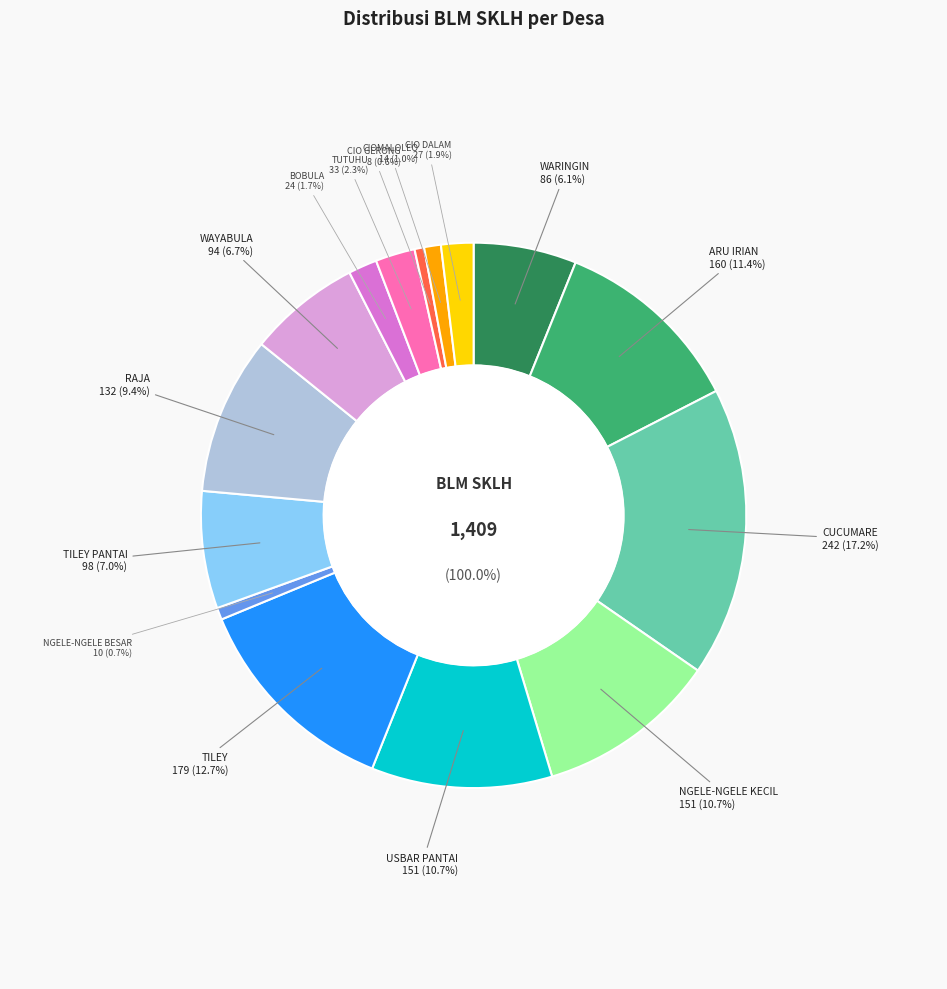

How many slices are in this pie chart?

15